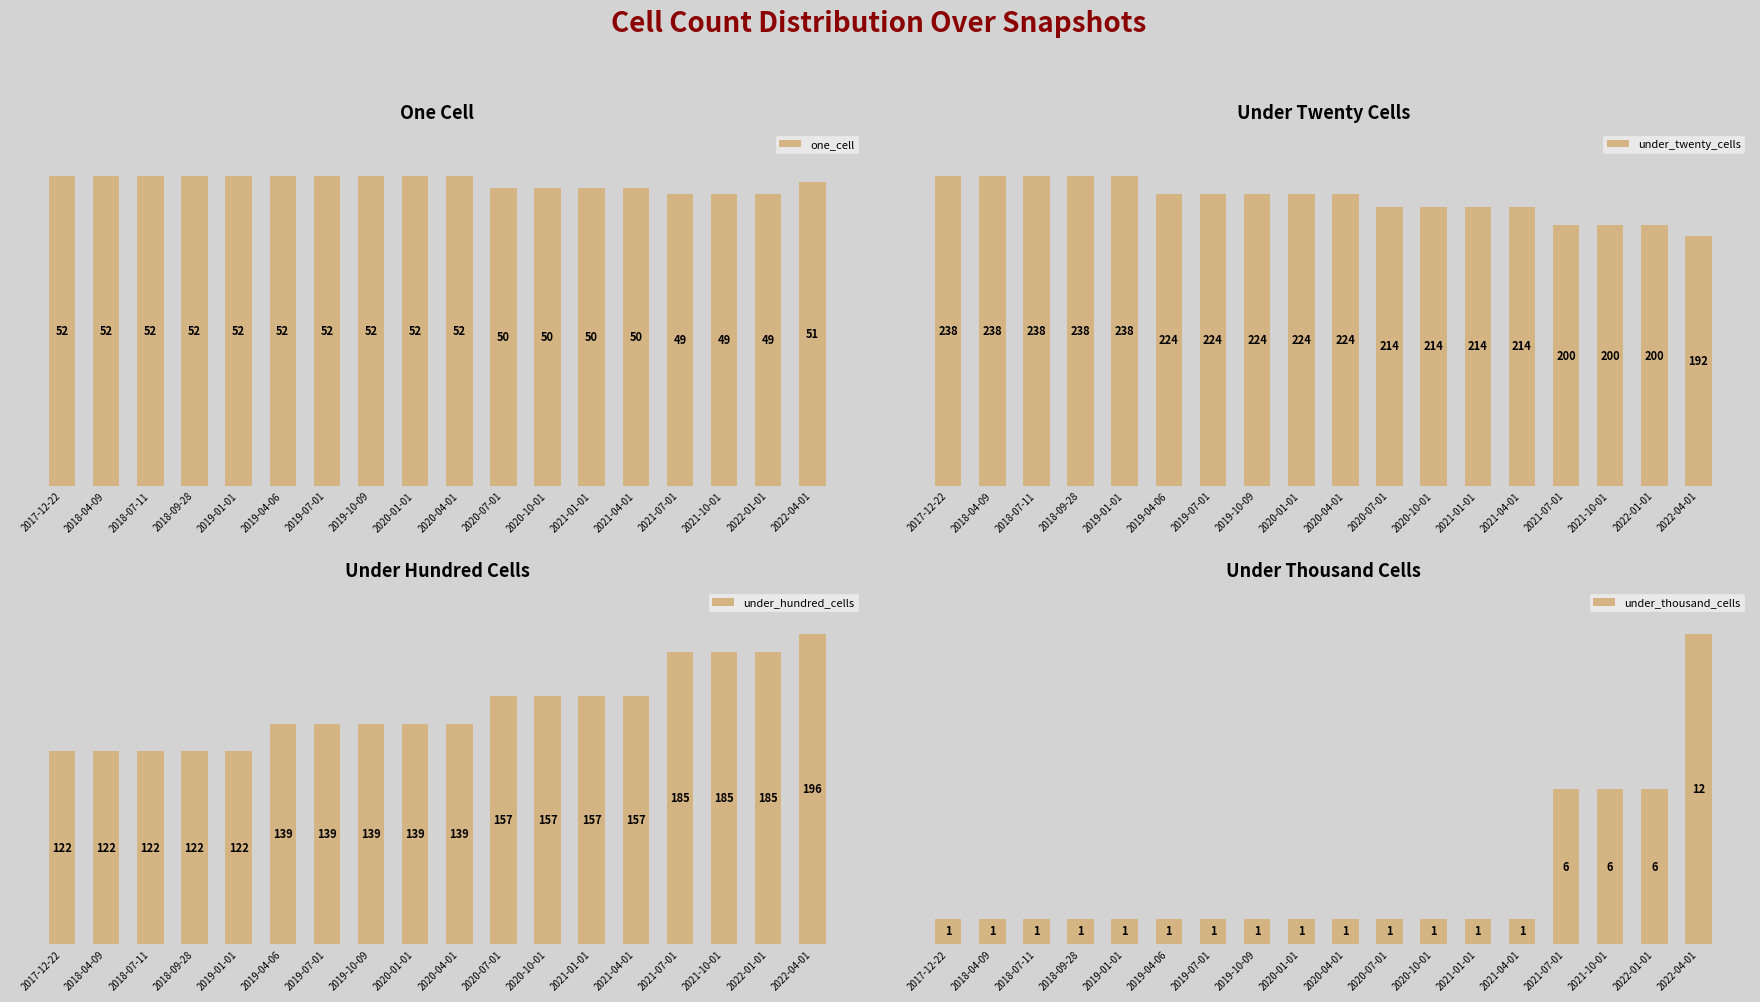

What are all the series names shown in the legend?

one_cell, under_twenty_cells, under_hundred_cells, under_thousand_cells